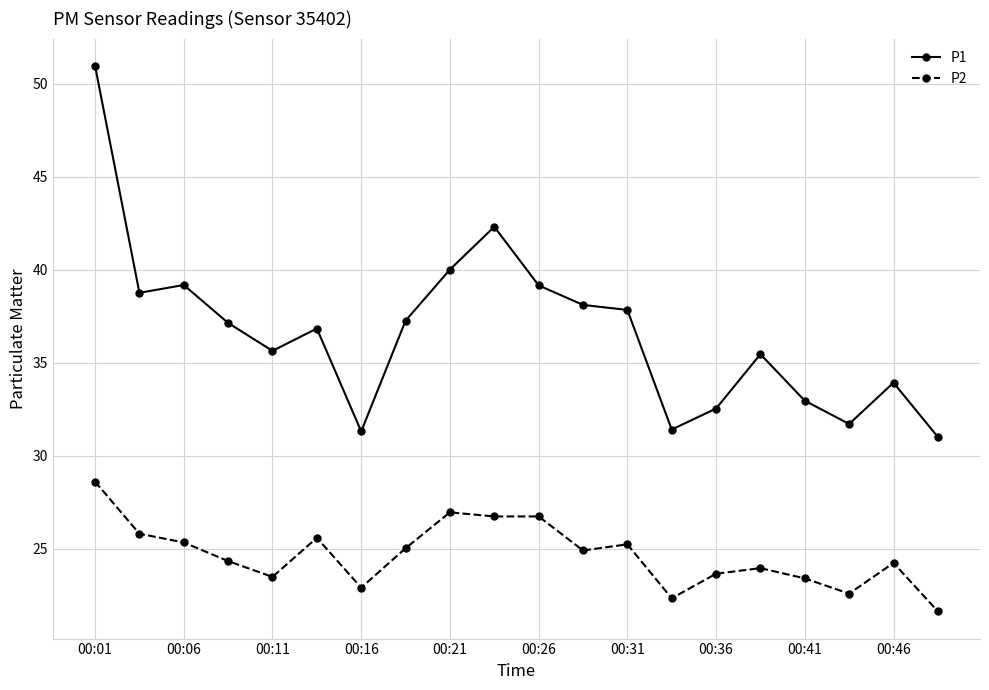

True or false: P2 has more than 2 points higher than both neighbors.

True